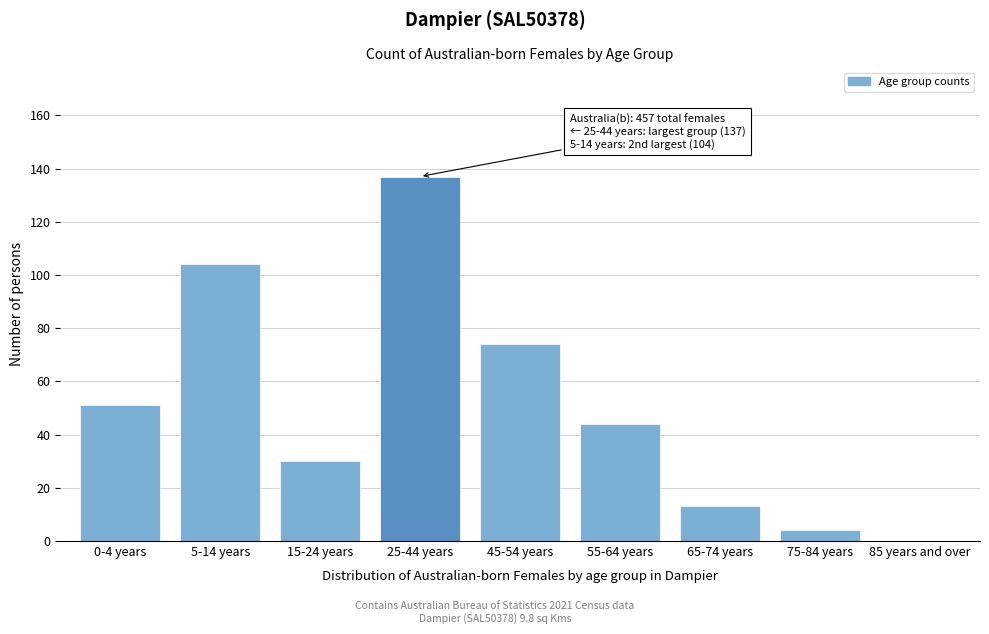

Reading left to right, transcribe all the data shown in this chart.

0-4 years=51	5-14 years=104	15-24 years=30	25-44 years=137	45-54 years=74	55-64 years=44	65-74 years=13	75-84 years=4	85 years and over=0